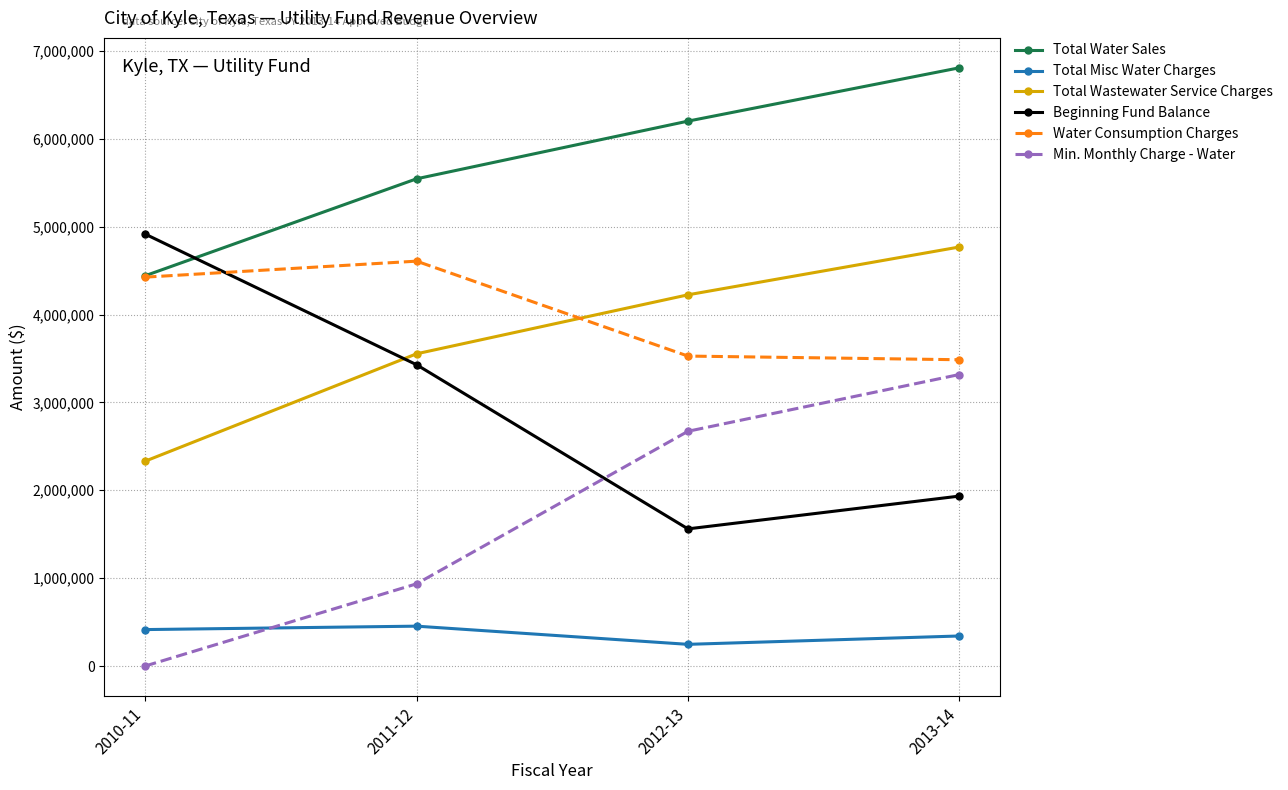

Is it true that Water Consumption Charges equals 4607296.7 at 2011-12?

True